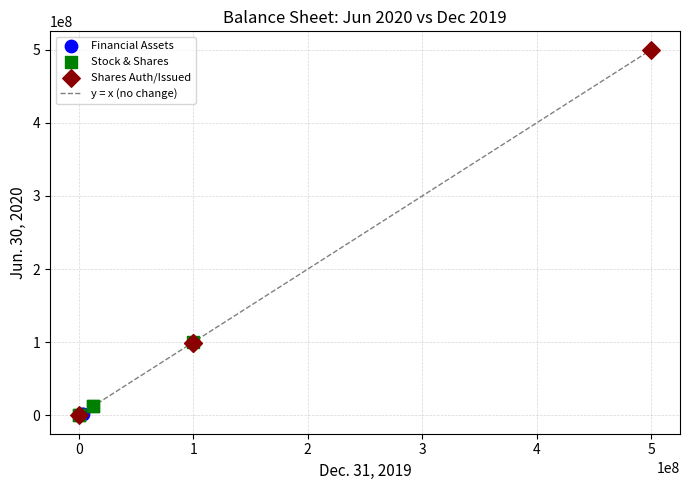

Which series reaches the maximum Y coordinate?

Shares Auth/Issued